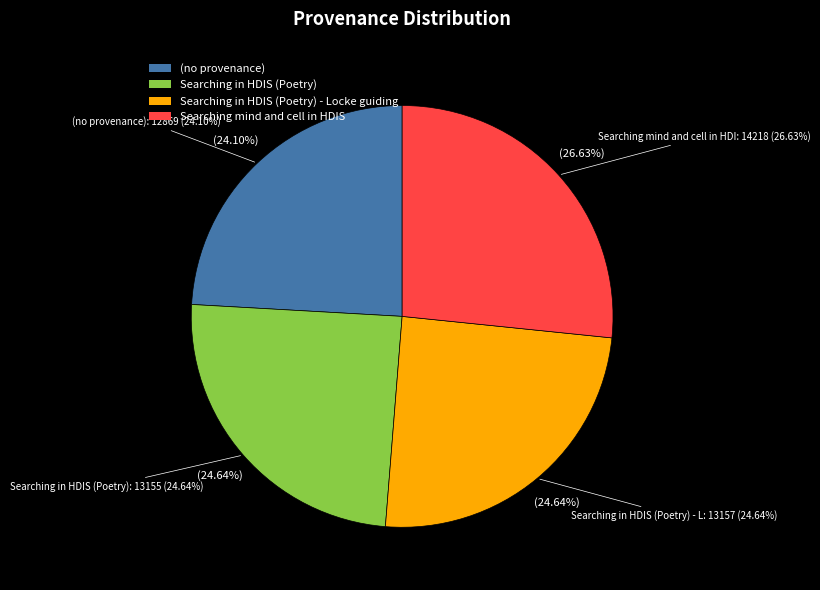

Is the sum of Searching mind and cell in HDIS (Poetry) and (no provenance) greater than half?

Yes